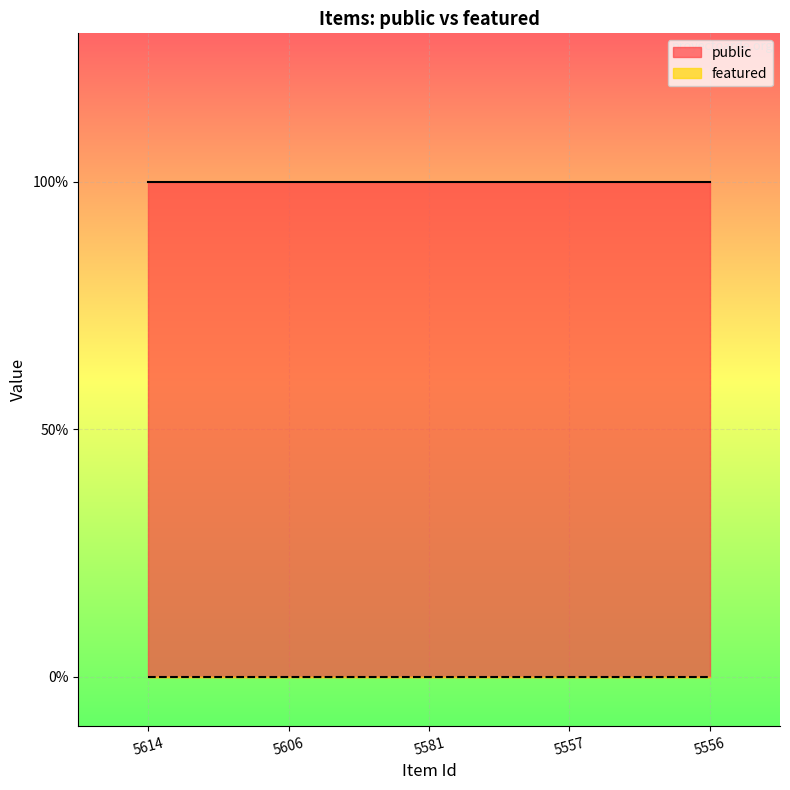

List the labels in order of featured value, largest first.

5614, 5606, 5581, 5557, 5556